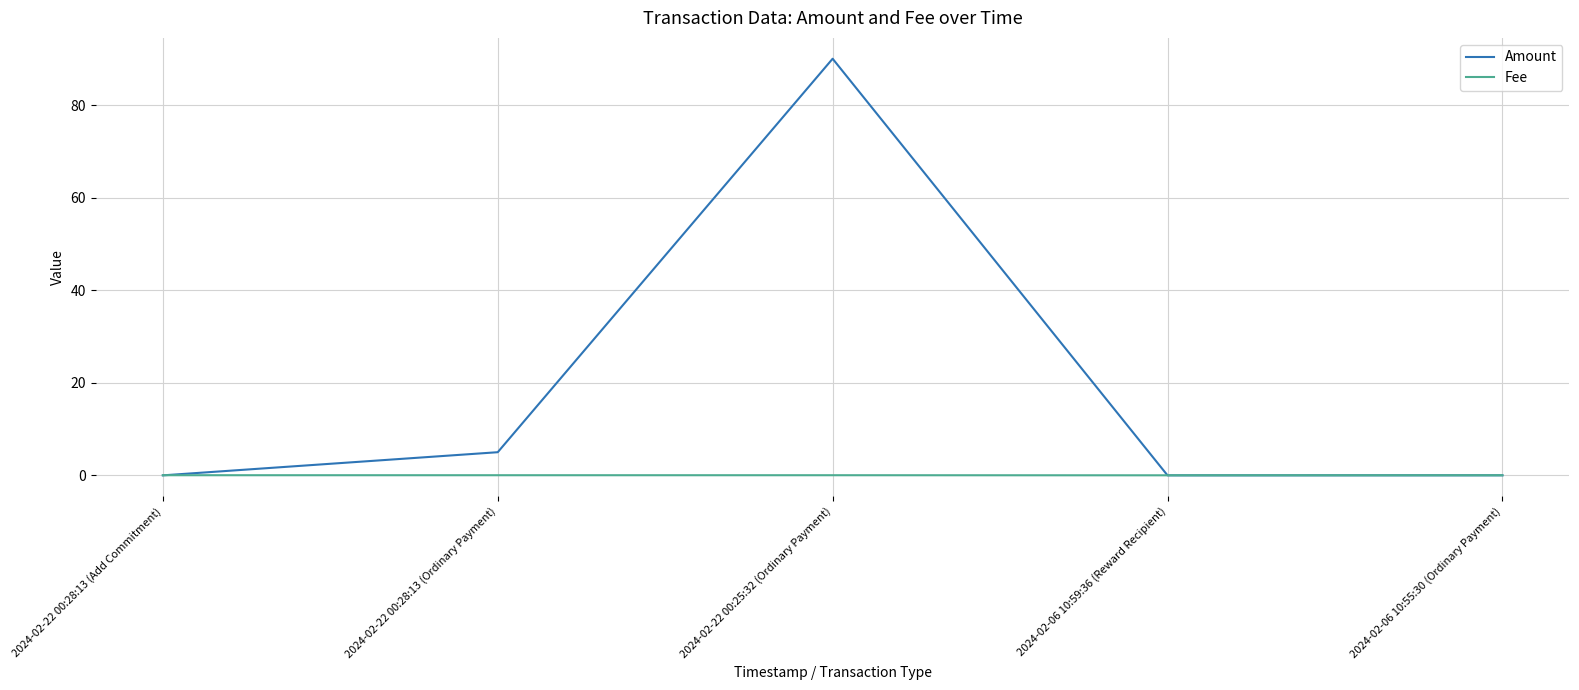

What is the maximum value shown in the chart?

90.0